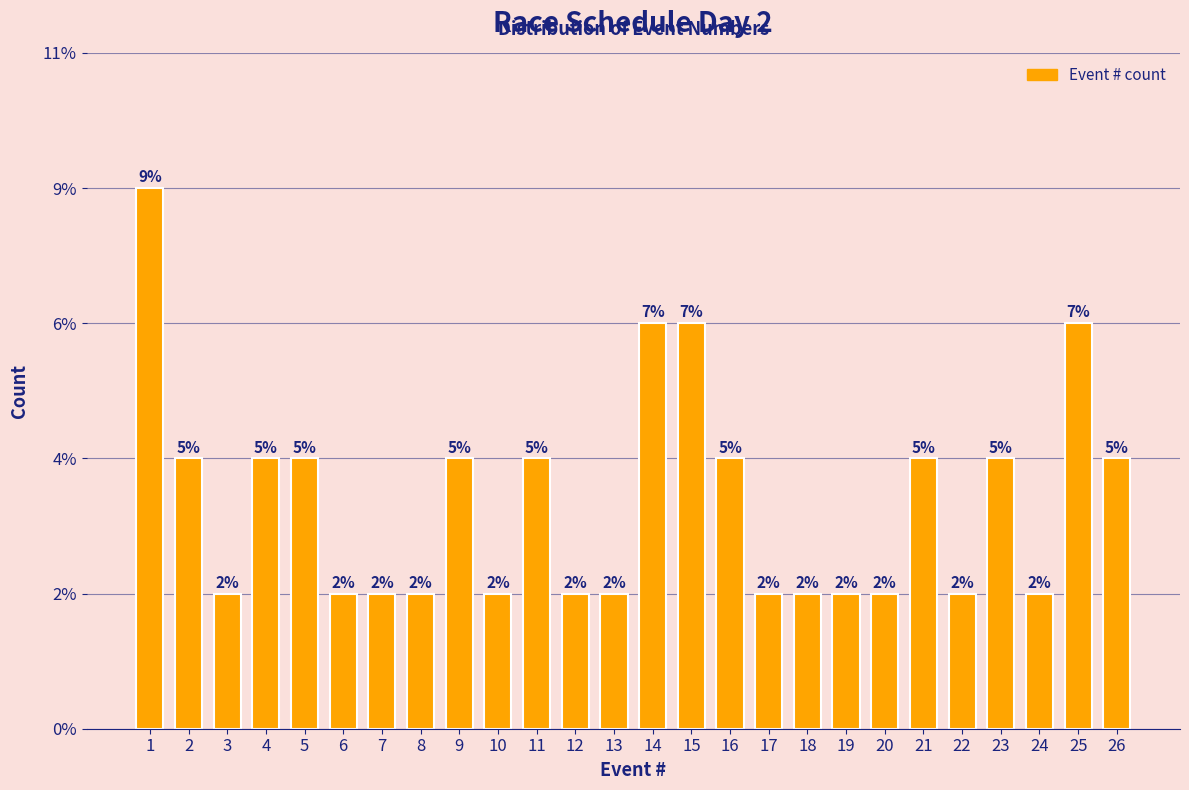

Are the bars horizontal?

No